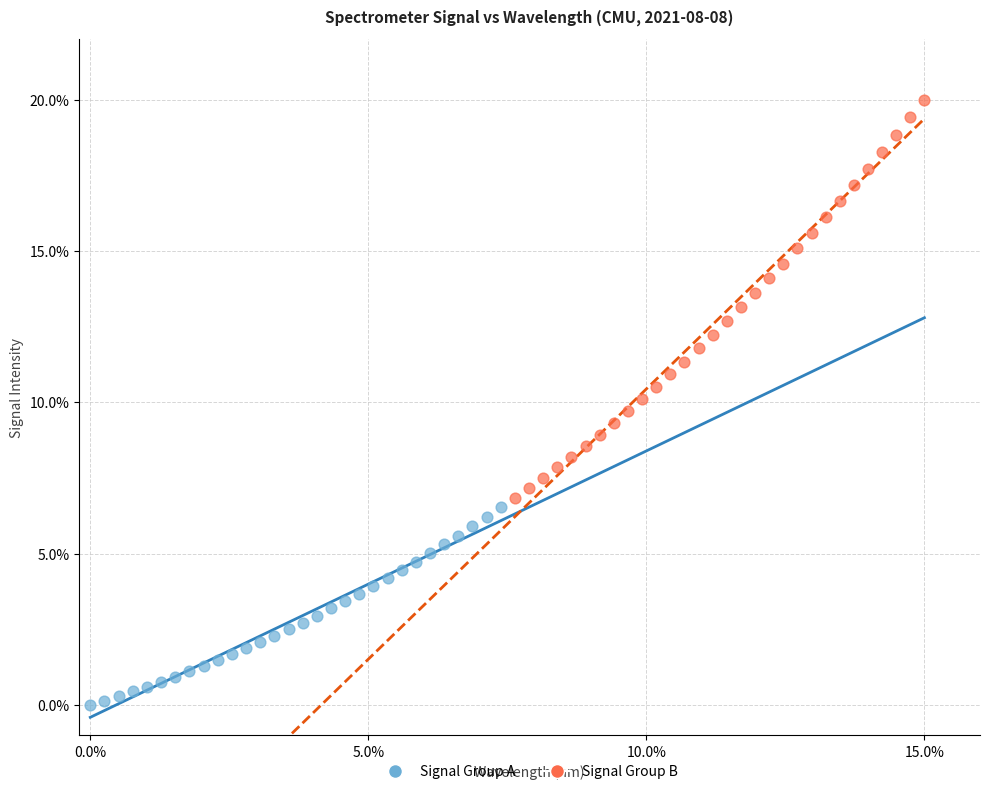

Which series reaches the maximum Y coordinate?

Signal Group B